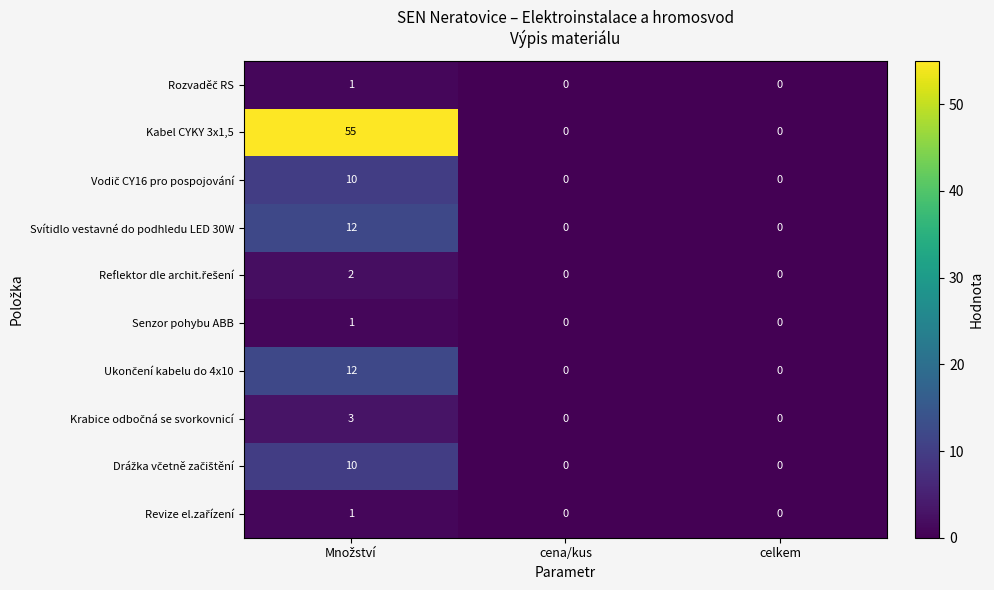

How many Senzor pohybu ABB values are between 0 and 1?

3